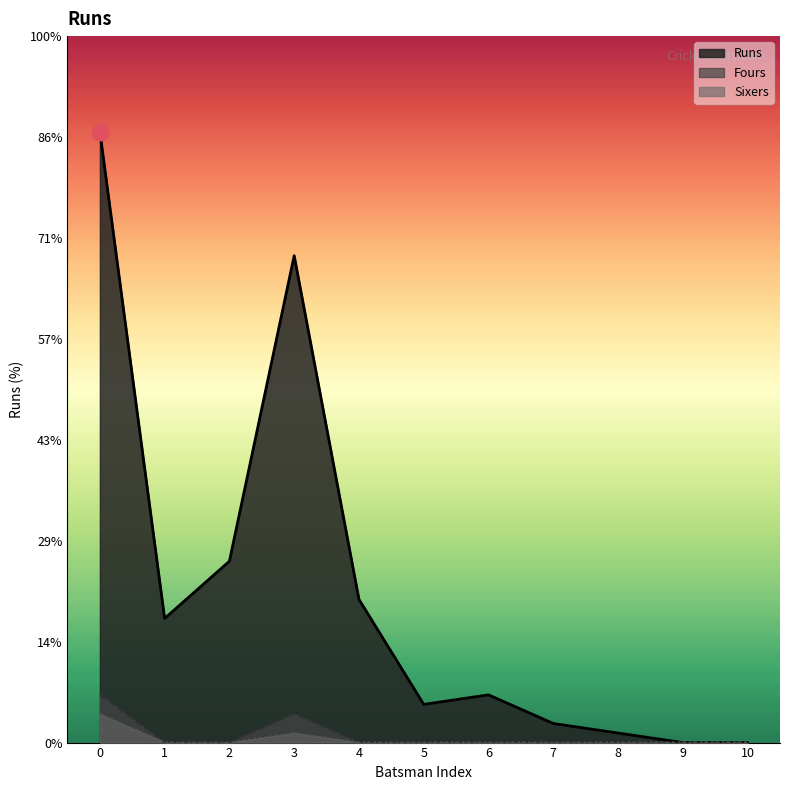

Count the number of categories in the chart.

11